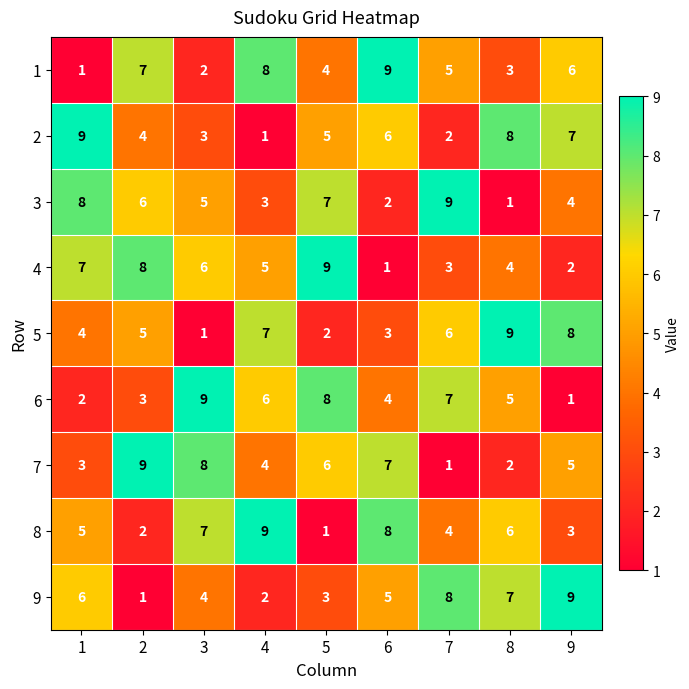

What is the difference between the second highest and minimum values in the 4 series?

7